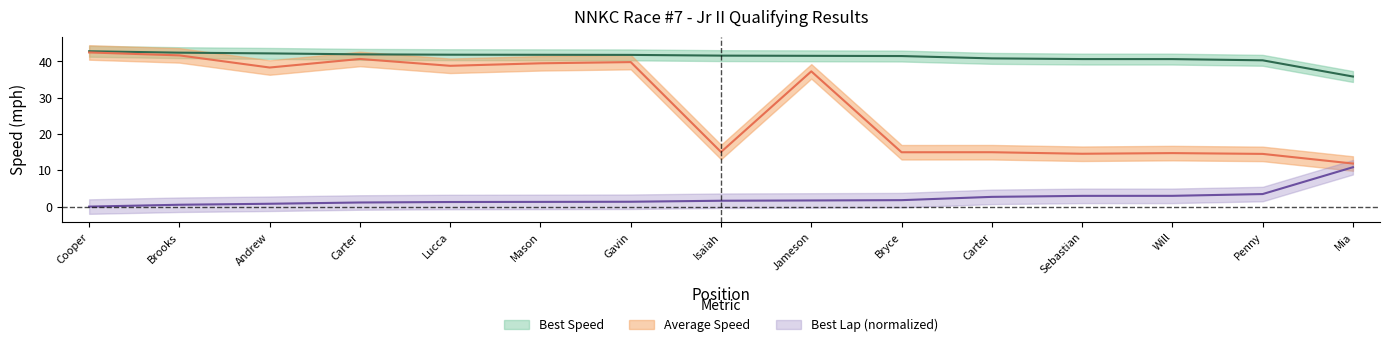

Reading left to right, transcribe all the data shown in this chart.

Total Time: 42.5	41.7	38.3	40.7	38.8	39.5	39.8	15.0	37.3	15.0	15.0	14.6	14.7	14.5	11.9
Best Lap time: 0.0	0.5	0.8	1.1	1.3	1.3	1.3	1.6	1.7	1.8	2.7	3.0	3.0	3.5	10.9
Best Speed: 42.8	42.4	42.2	42.0	41.9	41.8	41.8	41.6	41.5	41.5	40.8	40.7	40.6	40.3	35.8